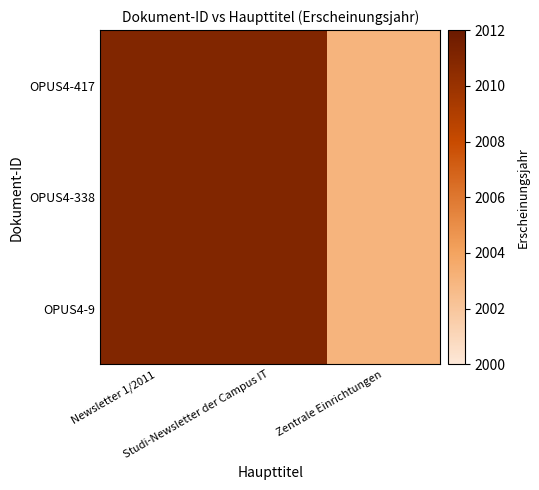

Reading left to right, what are all the values shown in this chart?

OPUS4-417: Newsletter 1/2011=2011	Studi-Newsletter der Campus IT=2011	Zentrale Einrichtungen=2003
OPUS4-338: Newsletter 1/2011=2011	Studi-Newsletter der Campus IT=2011	Zentrale Einrichtungen=2003
OPUS4-9: Newsletter 1/2011=2011	Studi-Newsletter der Campus IT=2011	Zentrale Einrichtungen=2003